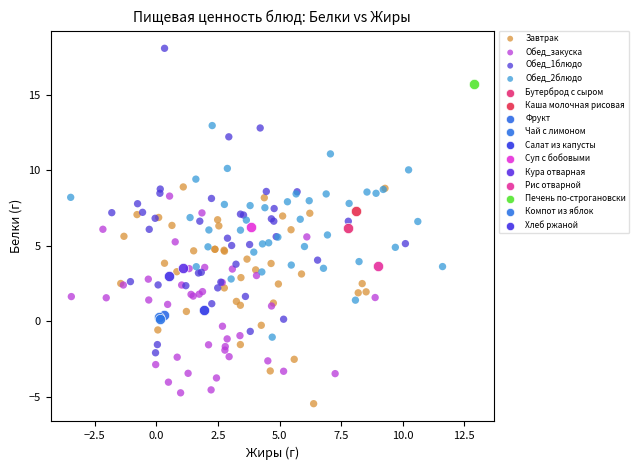

What are all the series names shown in the legend?

Завтрак, Обед_закуска, Обед_1блюдо, Обед_2блюдо, Бутерброд с сыром, Каша молочная рисовая, Фрукт, Чай с лимоном, Салат из капусты, Суп с бобовыми, Кура отварная, Рис отварной, Печень по-строгановски, Компот из яблок, Хлеб ржаной